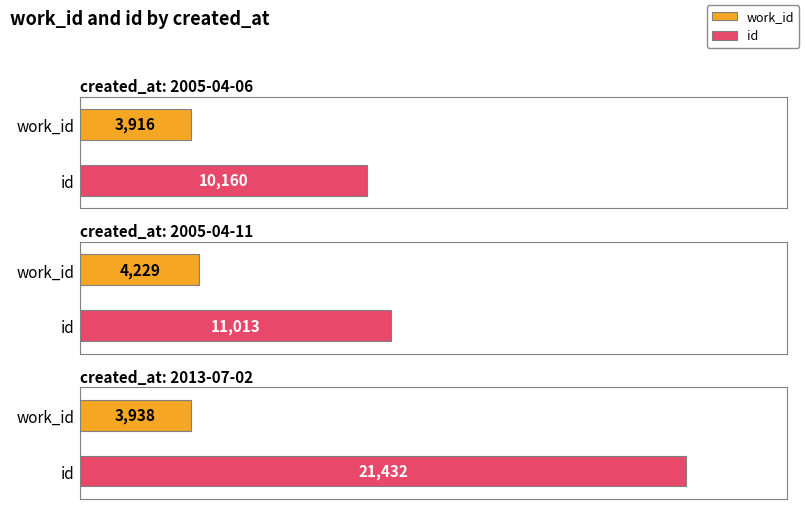

Where does the id series first go above 11013?

2013-07-02